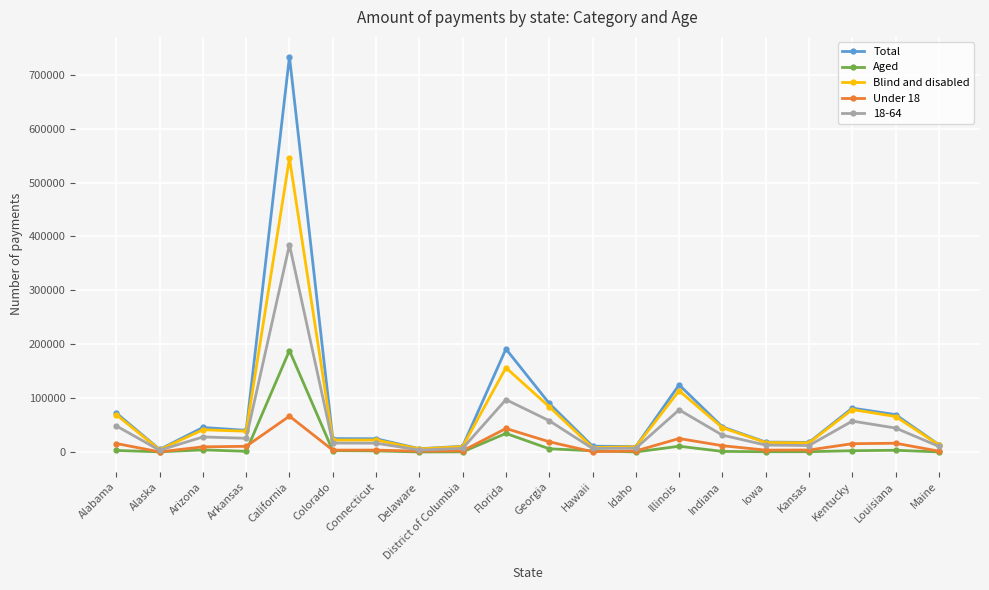

What is the difference between the highest and lowest values at Louisiana?

66121